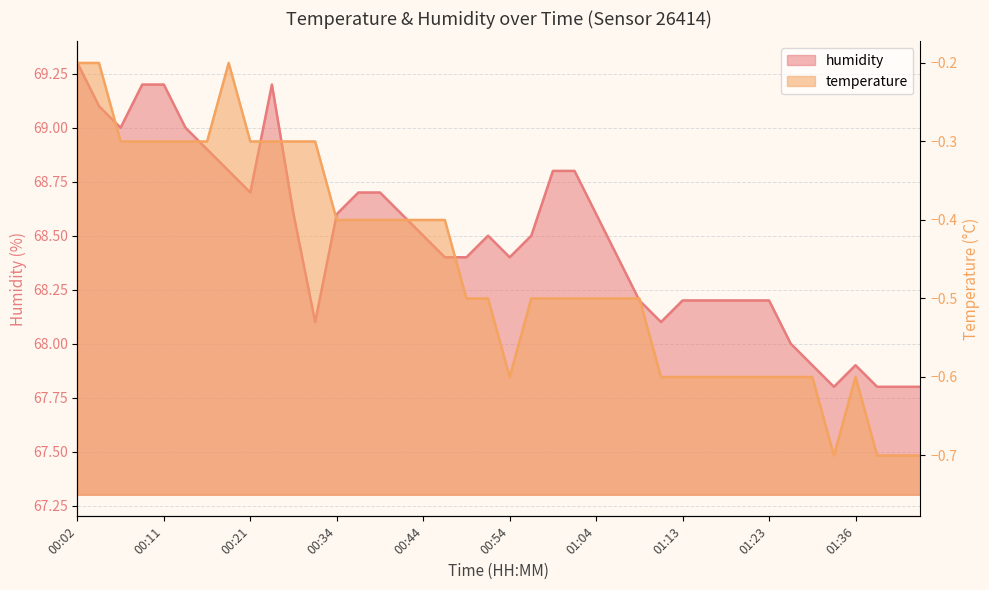

Between 01:31 and 00:36, which is larger?

00:36